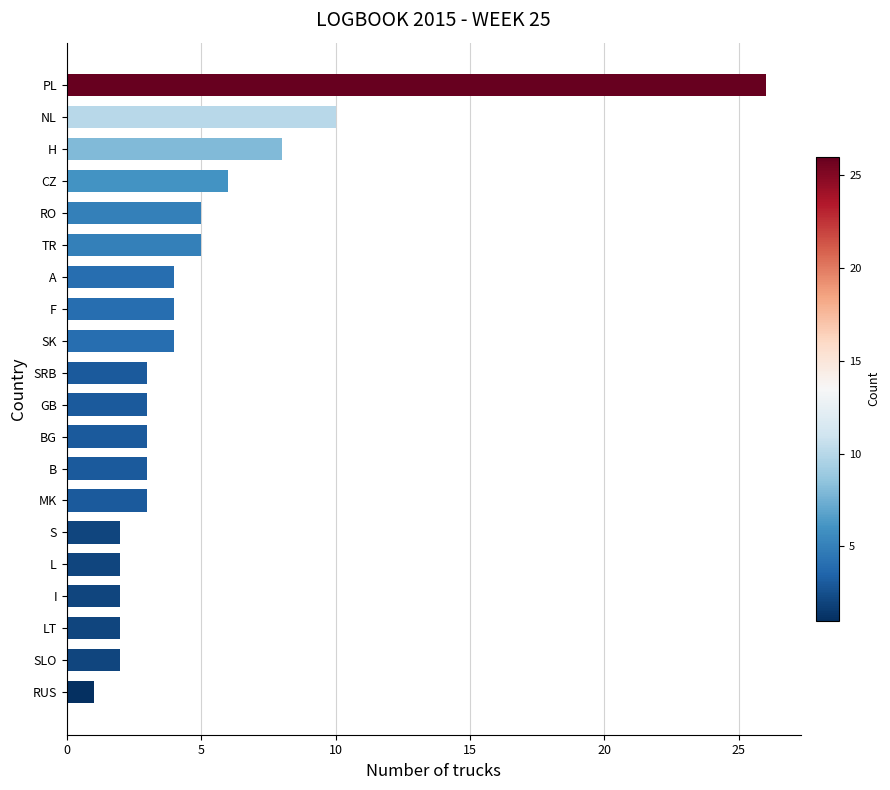

The value at SLO is 3. True or false?

False